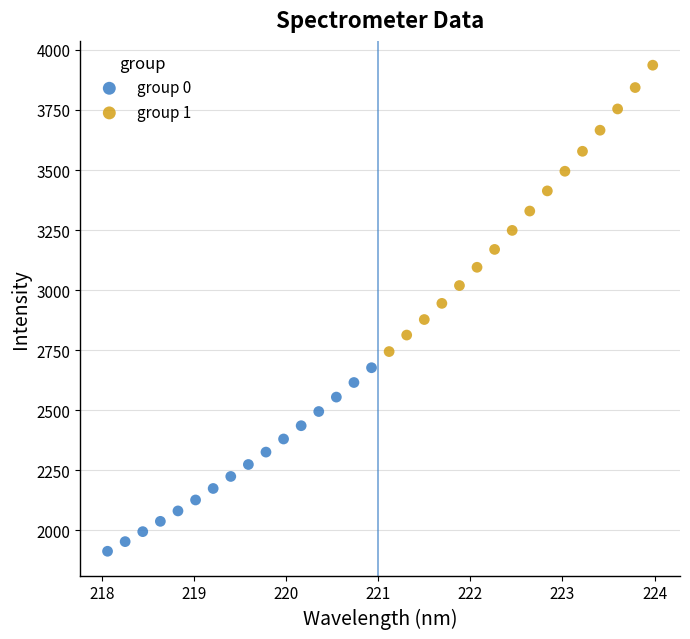

Which series has the widest spread of Y values?

group 1